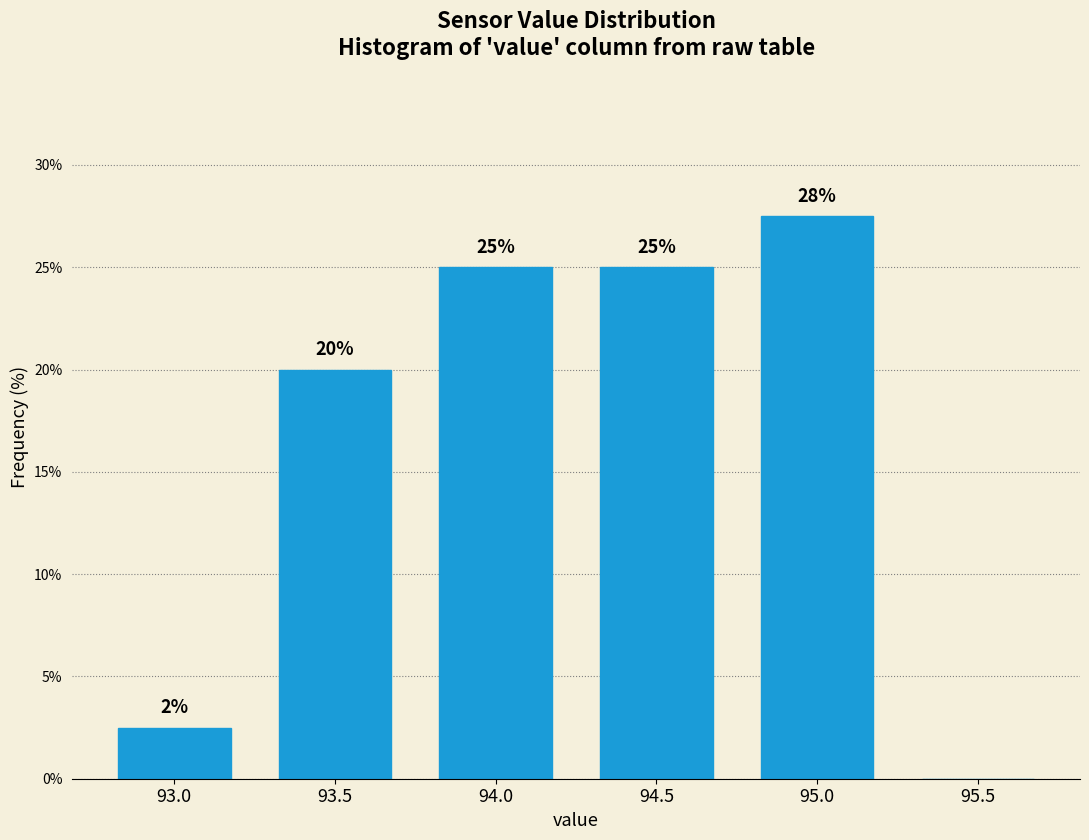

What is the greatest value displayed?

27.5